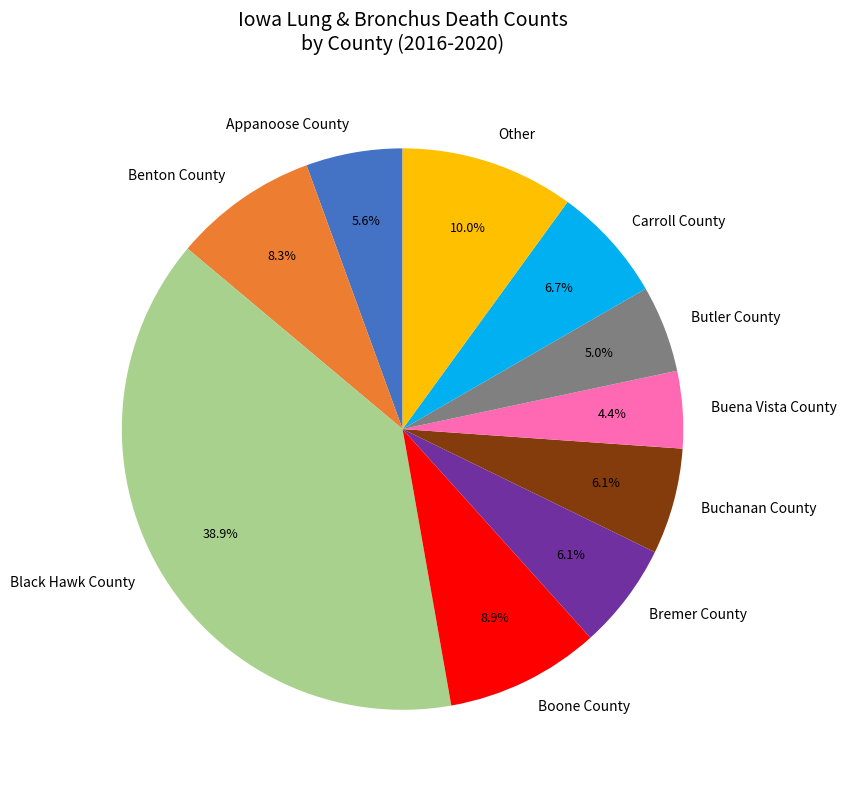

Does Appanoose County represent more than half of the total?

No